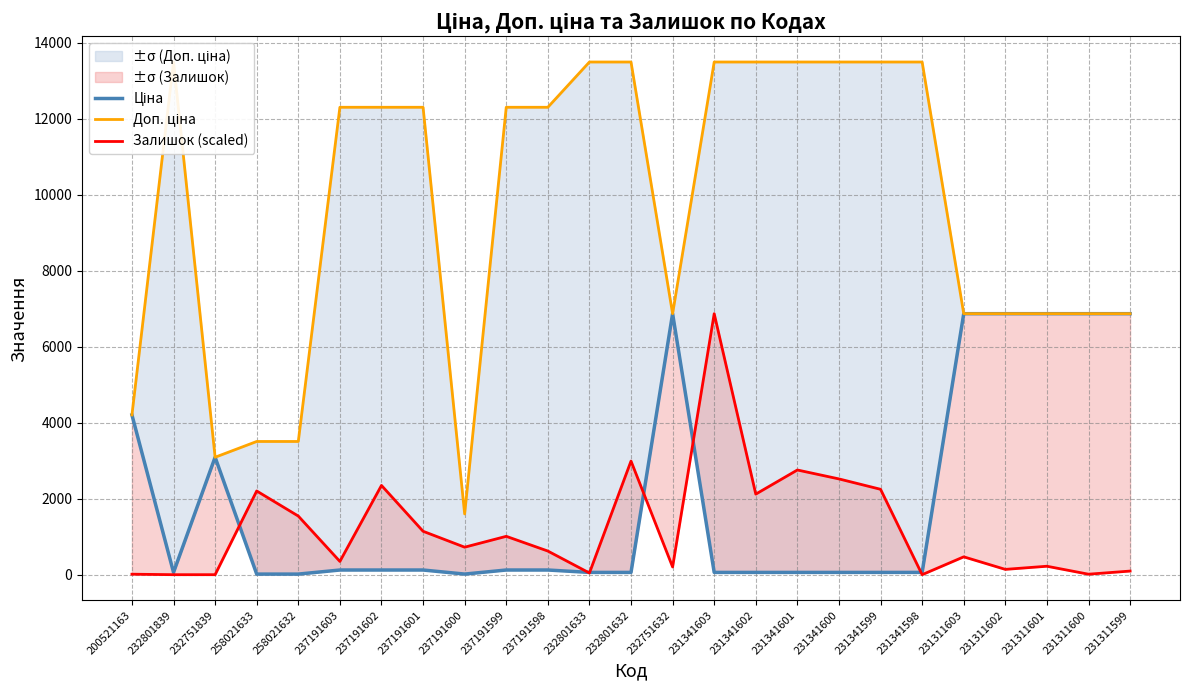

Reading left to right, list all the values displayed in this chart.

Ціна: 200521163=4204.8	232801839=60.0	232751839=3091.2	258021633=15.6	258021632=15.6	237191603=123.0	237191602=123.0	237191601=123.0	237191600=16.0	237191599=123.0	237191598=123.0	232801633=60.0	232801632=60.0	232751632=6869.4	231341603=60.0	231341602=60.0	231341601=60.0	231341600=60.0	231341599=60.0	231341598=60.0	231311603=6869.4	231311602=6869.4	231311601=6869.4	231311600=6869.4	231311599=6869.4
Доп. ціна: 200521163=4205.0	232801839=13493.2	232751839=3091.0	258021633=3506.0	258021632=3506.0	237191603=12302.0	237191602=12302.0	237191601=12302.0	237191600=1599.0	237191599=12302.0	237191598=12302.0	232801633=13493.2	232801632=13493.2	232751632=6869.4	231341603=13493.2	231341602=13493.2	231341601=13493.2	231341600=13493.2	231341599=13493.2	231341598=13493.2	231311603=6869.4	231311602=6869.4	231311601=6869.4	231311600=6869.4	231311599=6869.4
Залишок (scaled): 200521163=12.7	232801839=0.0	232751839=0.0	258021633=2203.0	258021632=1542.8	237191603=349.2	237191602=2349.1	237191601=1142.8	237191600=723.8	237191599=1009.5	237191598=622.2	232801633=44.4	232801632=2990.3	232751632=203.2	231341603=6869.4	231341602=2120.5	231341601=2755.4	231341600=2520.5	231341599=2247.5	231341598=0.0	231311603=469.8	231311602=139.7	231311601=222.2	231311600=12.7	231311599=95.2